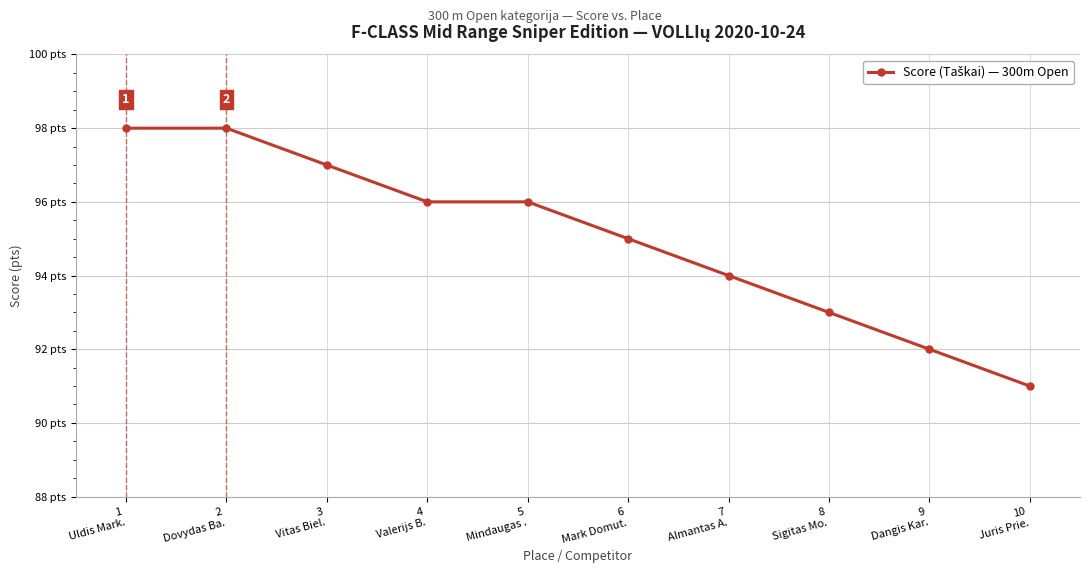

What is the ratio of the value at 4
Valerijs B. to the value at 10
Juris Prie.?

1.1